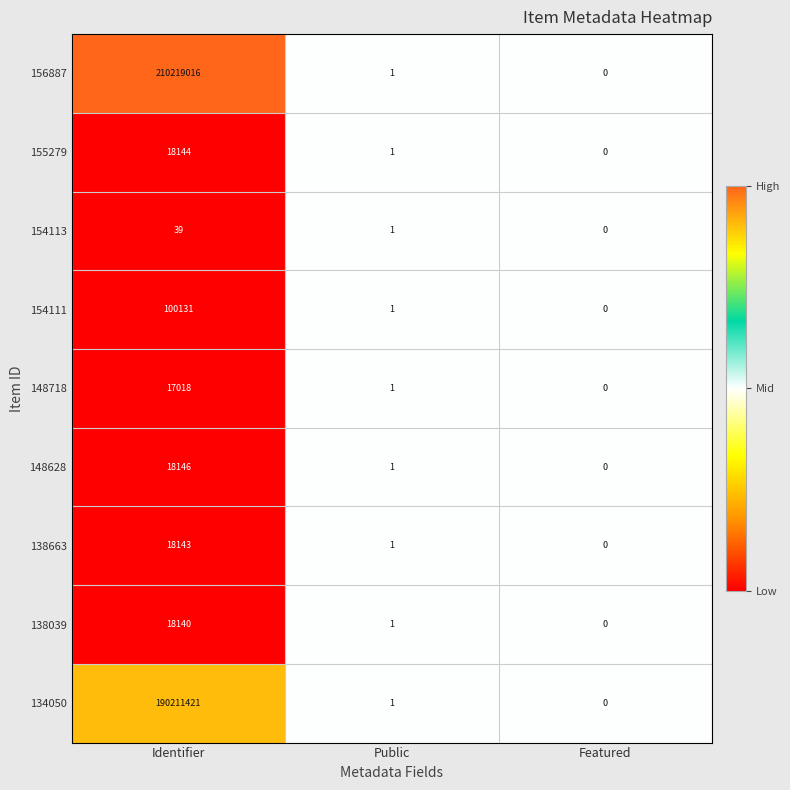

What value does the 154111 series have at Identifier?

100131